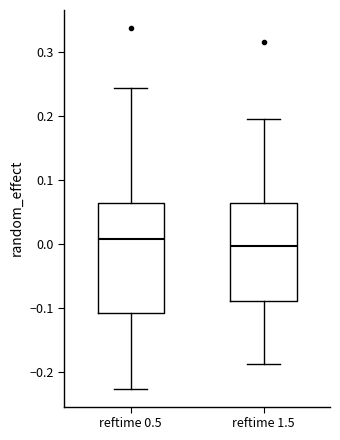

Where is the lower edge of the box for reftime 0.5 on the y-axis? The values are not printed on the chart, so give them approximately, as read against the axis.

-0.11